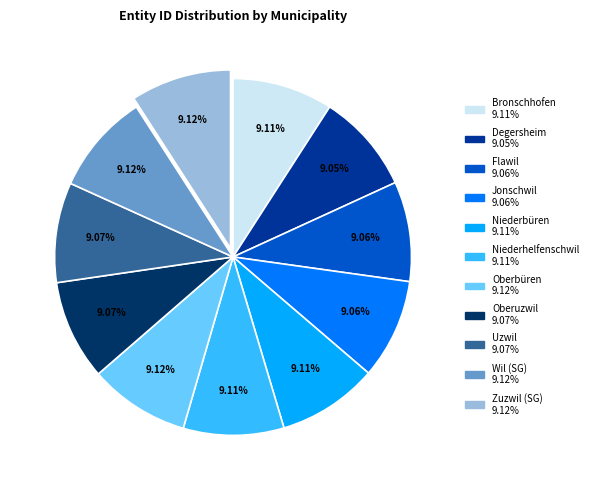

What percentage is the Niederhelfenschwil slice, to the nearest percent?

9%